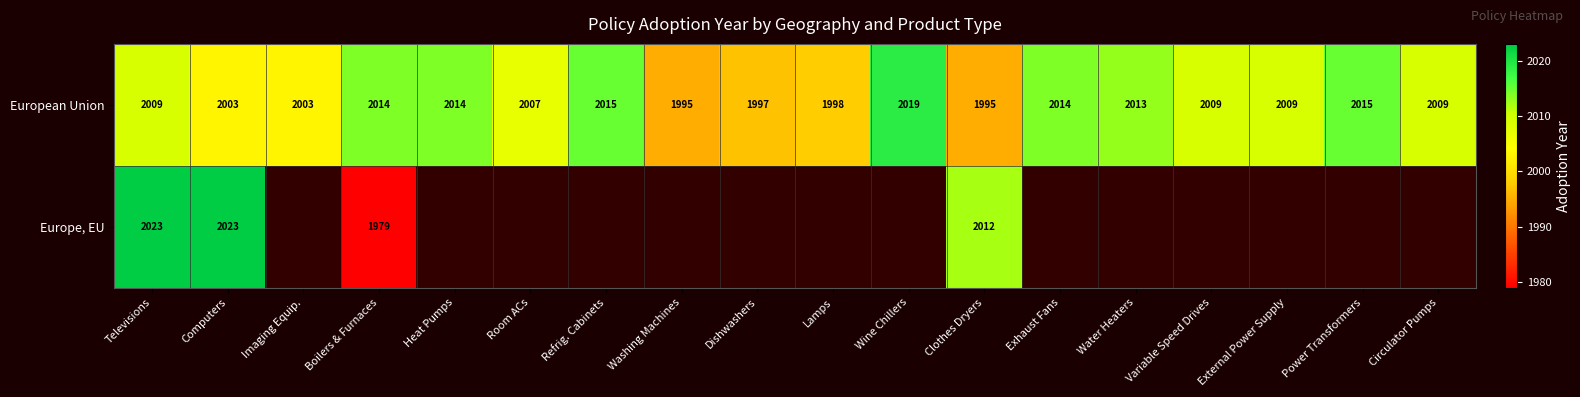

What is the difference between the second highest and minimum values in the European Union series?

20